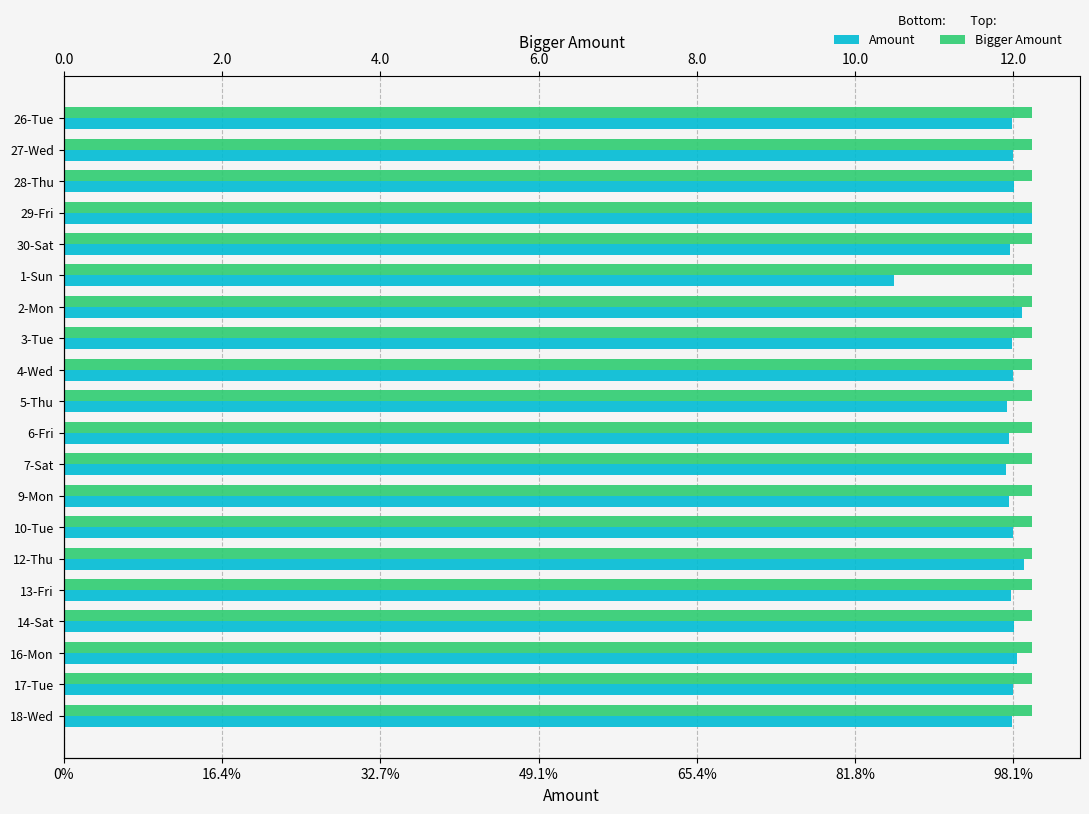

Rank the series by their maximum value, from highest to lowest.

Amount, Bigger Amount